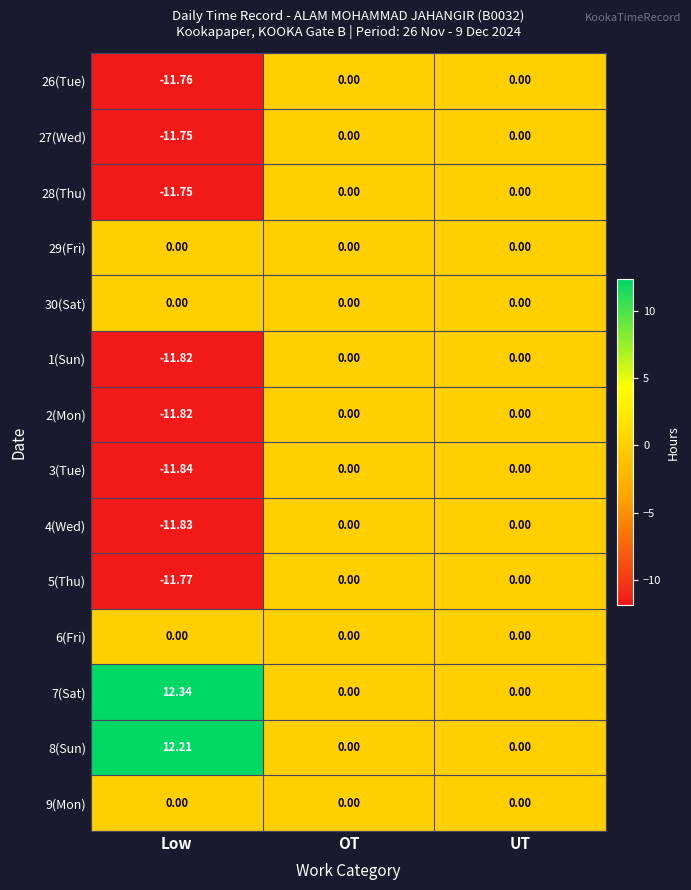

Which category has the highest value across all series?

Low